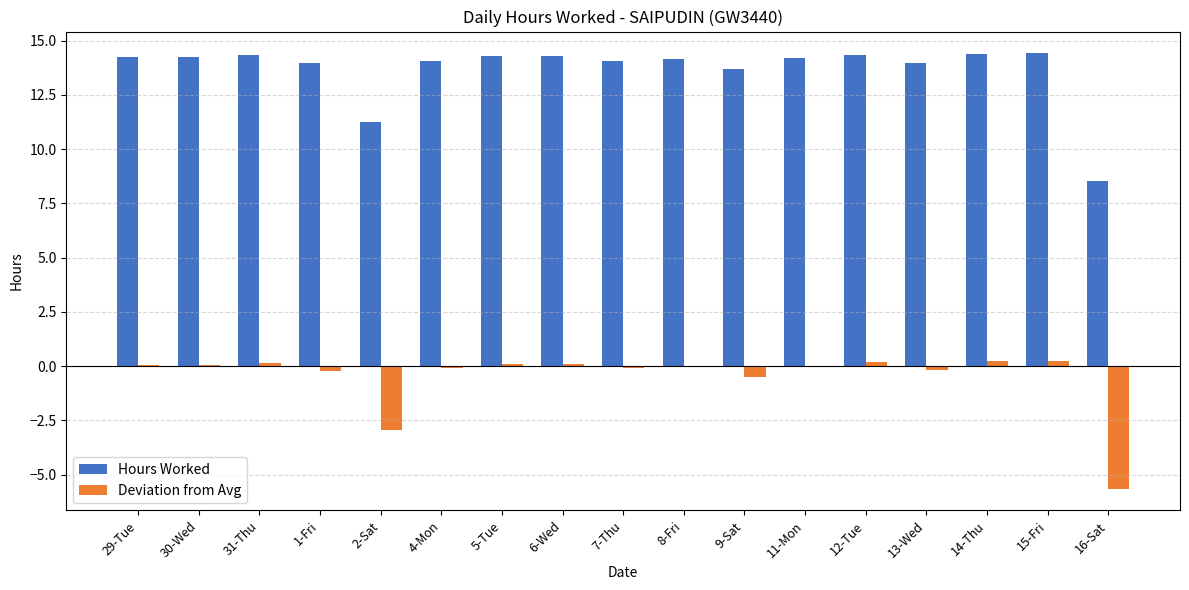

What is the sum of the Hours Worked values at 7-Thu and 14-Thu?

28.5